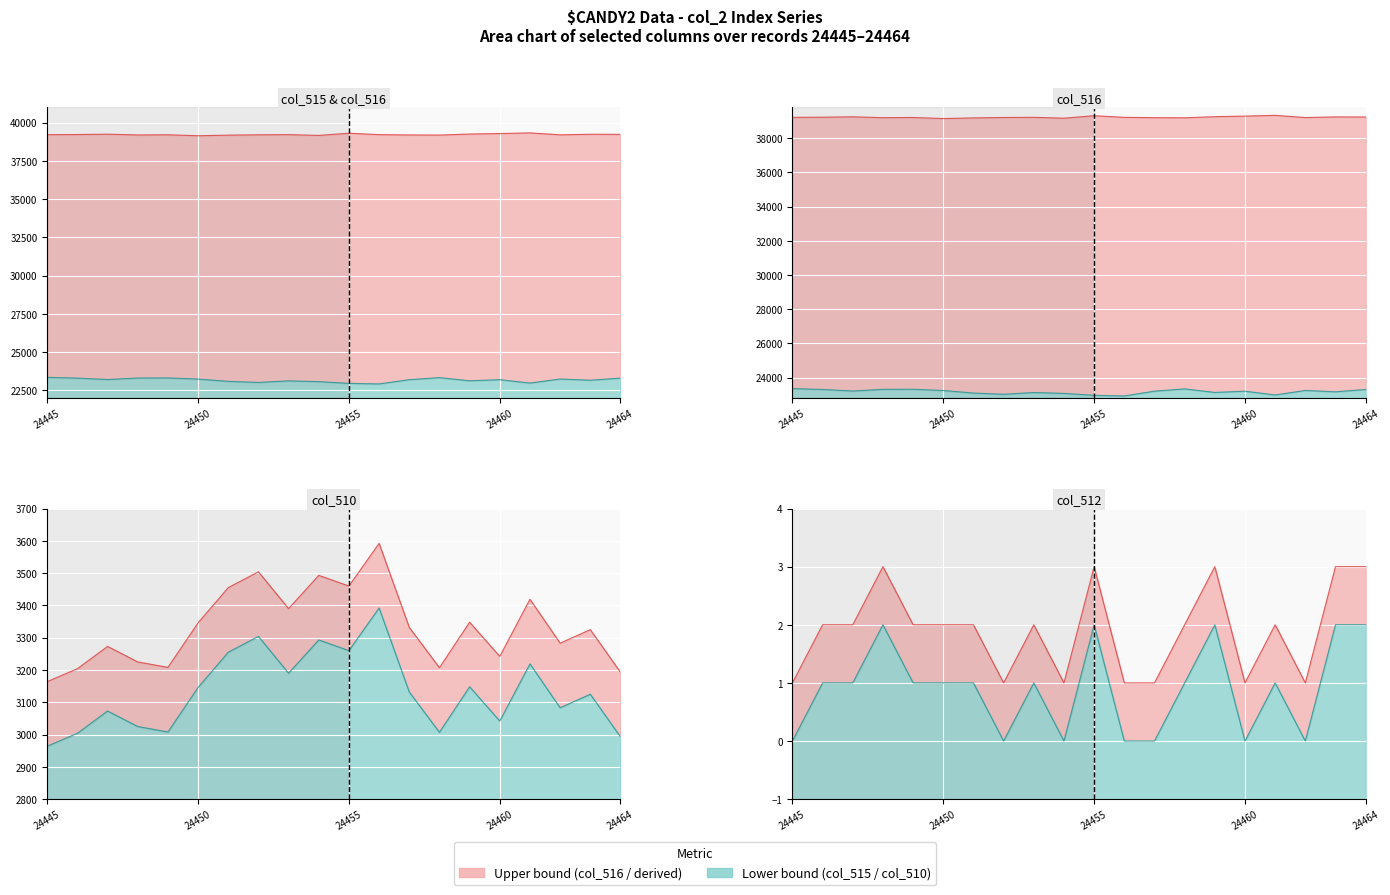

Read the col_515 value at 24456.

22924